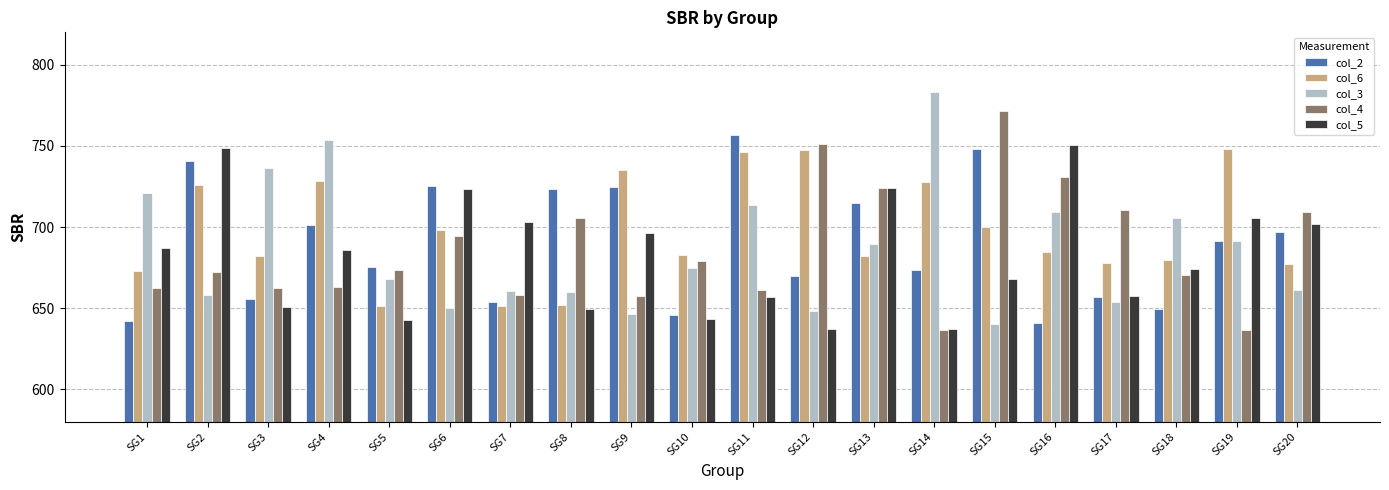

The value of col_4 at SG3 is 213.9. True or false?

False